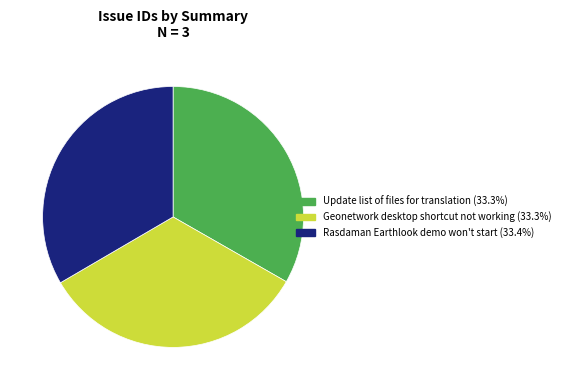

Does any single category account for the majority?

No